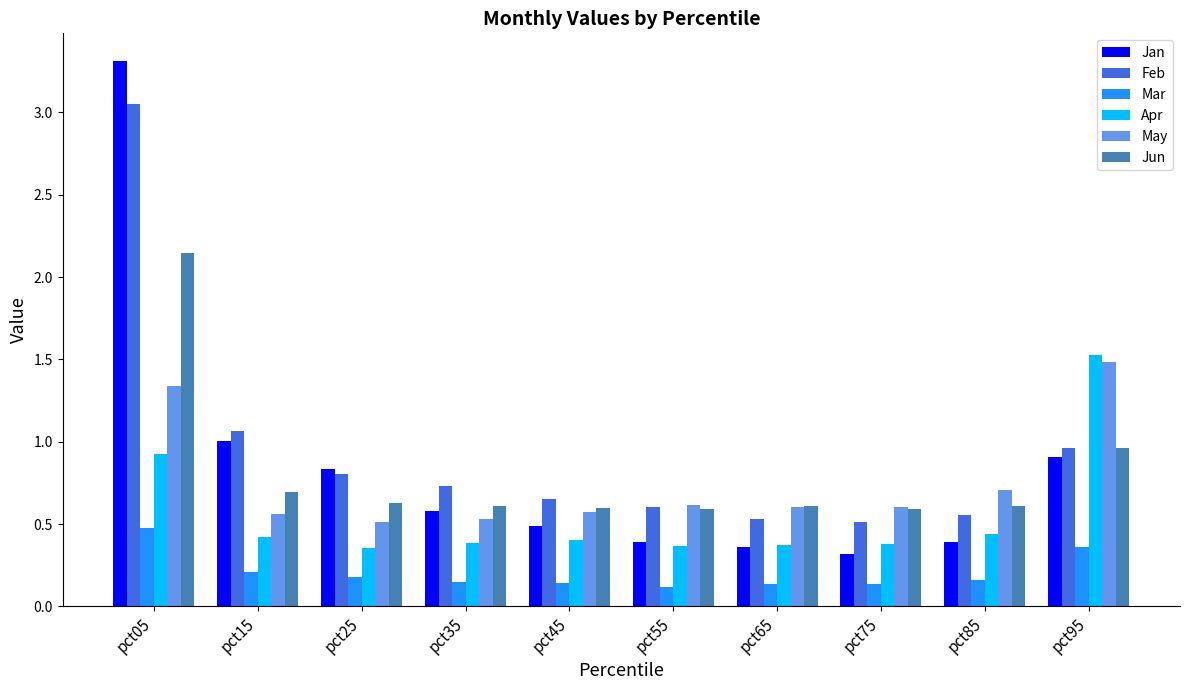

What is the difference between the second highest and second lowest values in the Feb series?

0.5